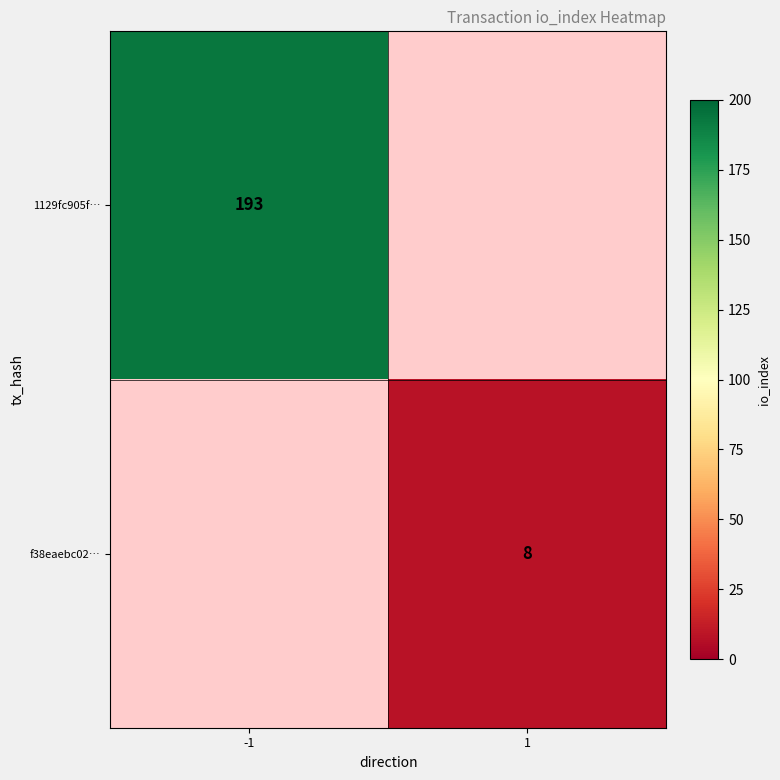

At how many categories does at least one series exceed 13?

1